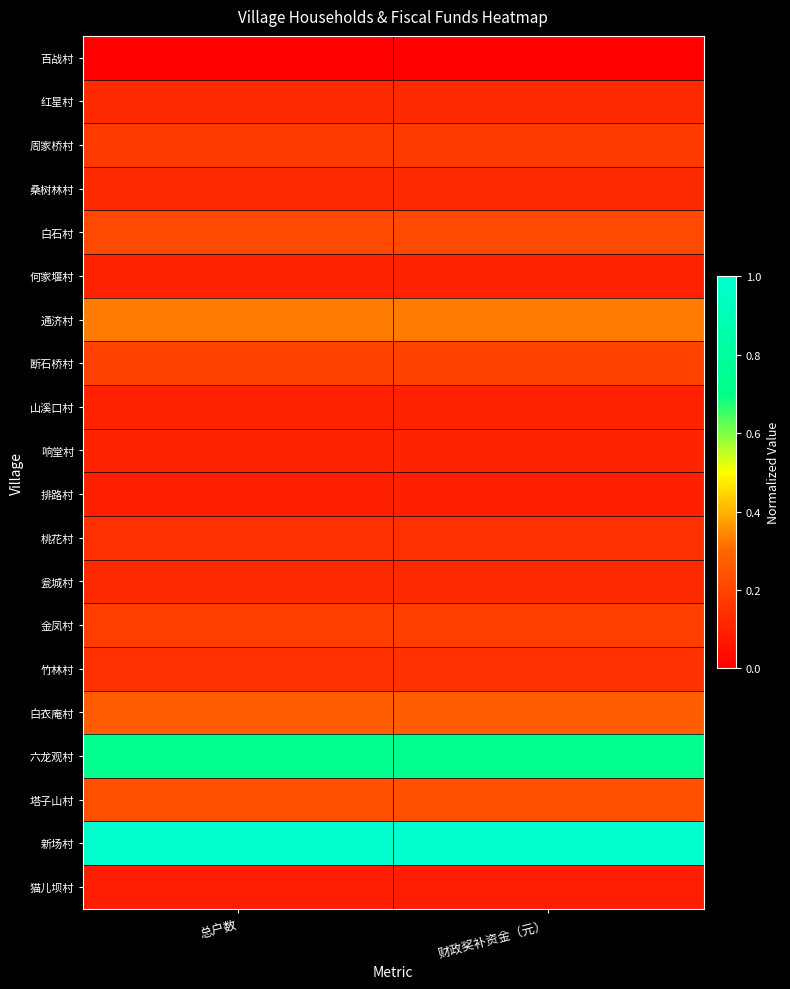

At which category is the sum across all series the highest?

总户数